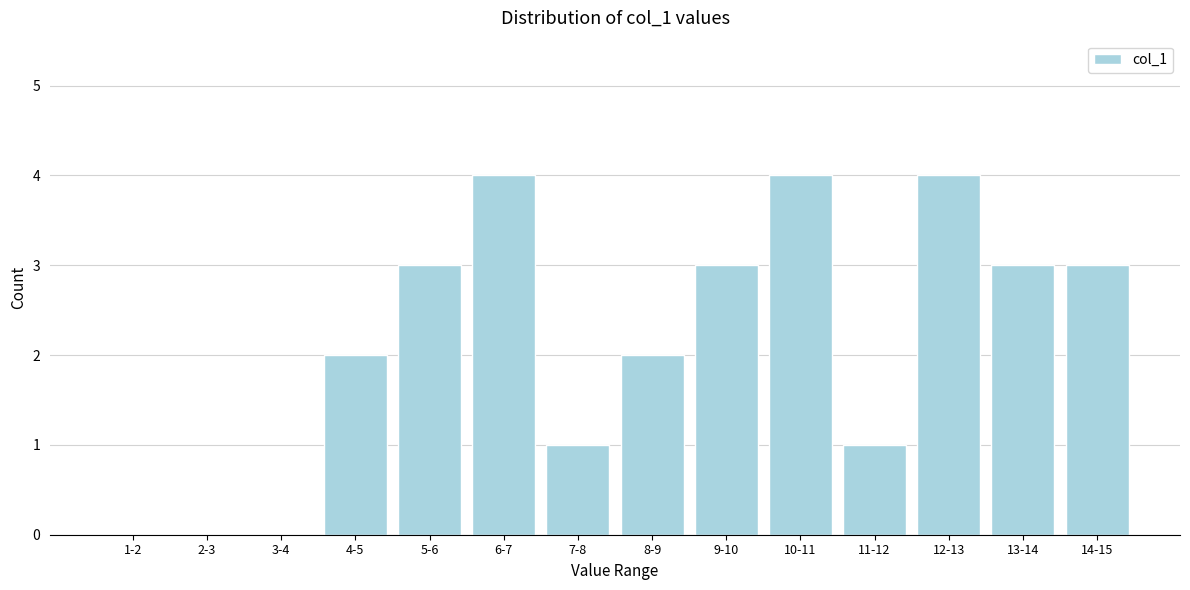

Reading left to right, what are all the values shown in this chart?

1-2=0	2-3=0	3-4=0	4-5=2	5-6=3	6-7=4	7-8=1	8-9=2	9-10=3	10-11=4	11-12=1	12-13=4	13-14=3	14-15=3